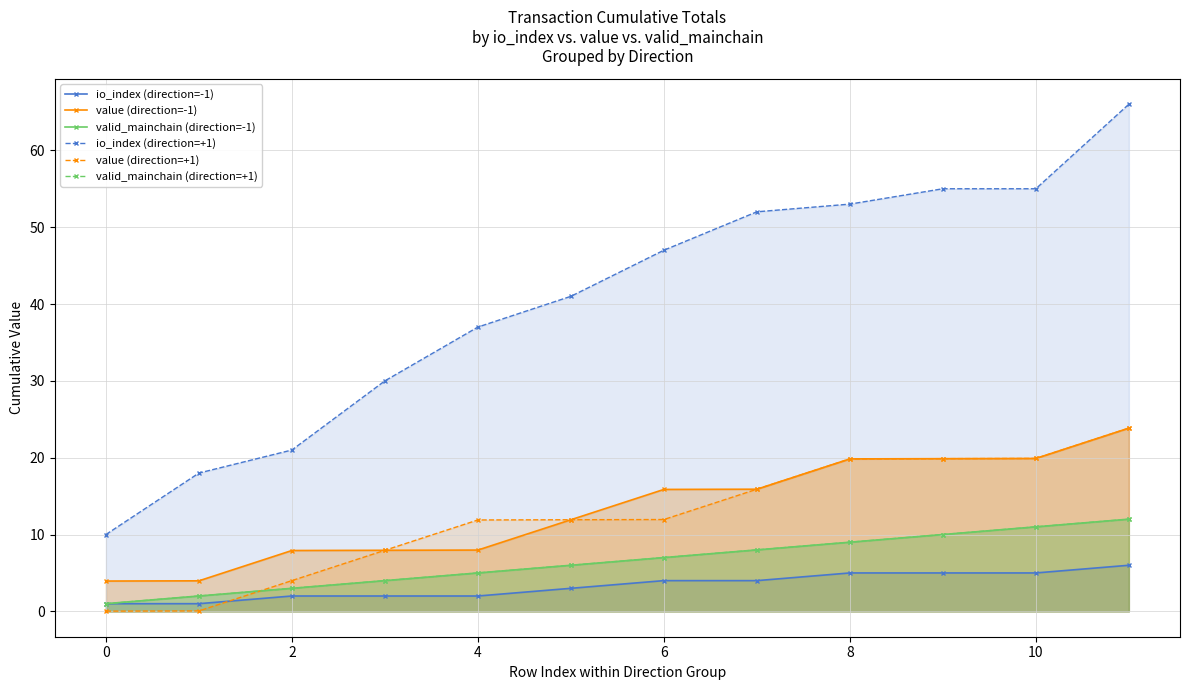

How many lines are shown in the chart?

6